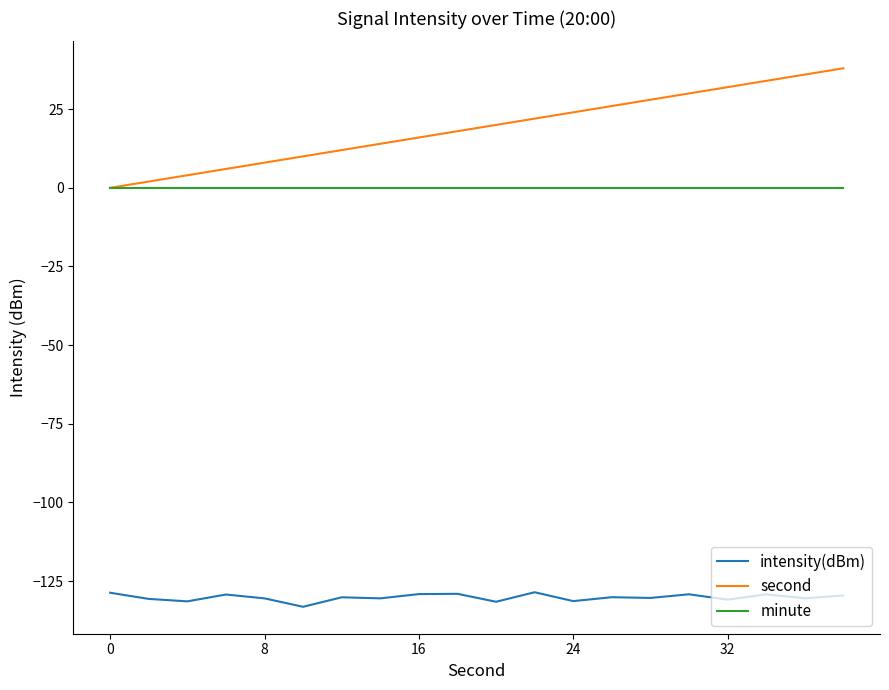

Which series has the widest spread of values?

second